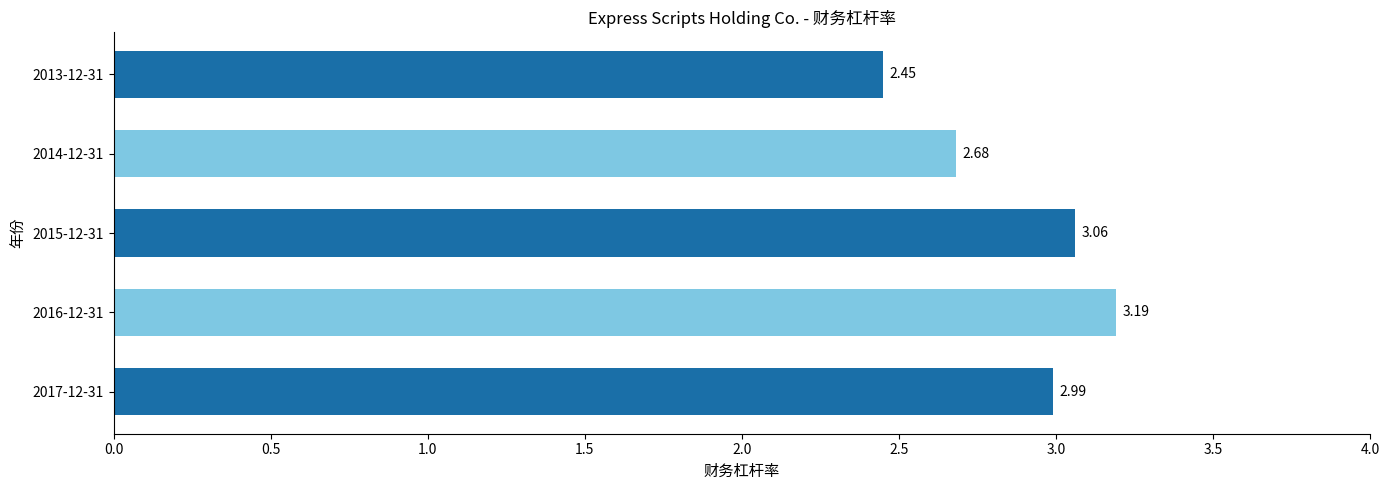

How many data points does each series have?

5